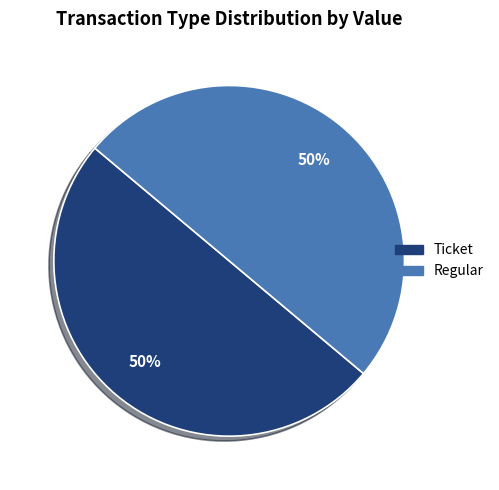

Is the sum of Regular and Ticket greater than half?

Yes